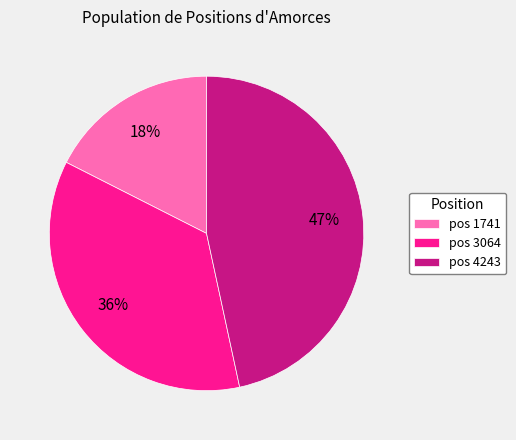

How many segments does this pie chart have?

3